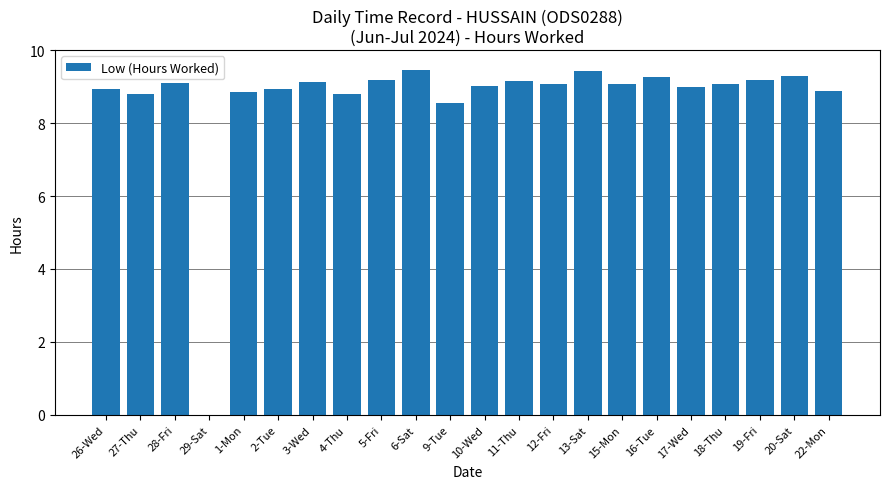

What is the ratio of the value at 22-Mon to the value at 15-Mon?

1.0